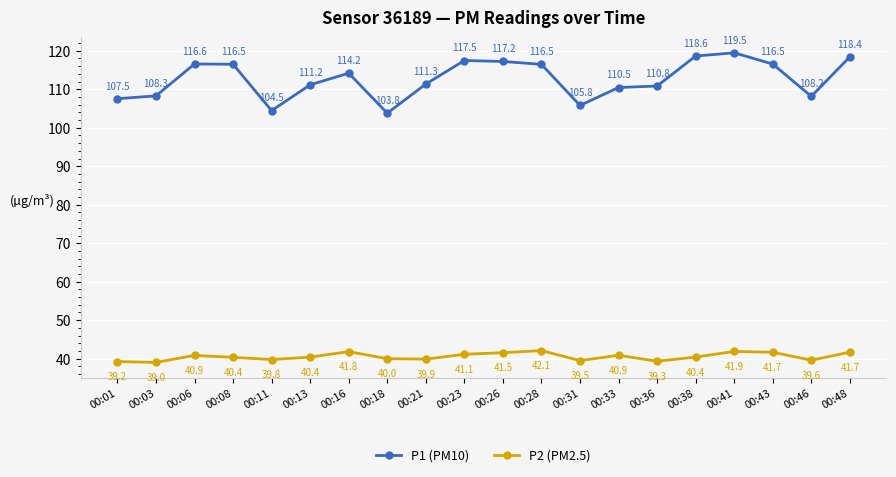

What is the sum of the P1 (PM10) values at 00:21 and 00:23?

228.8